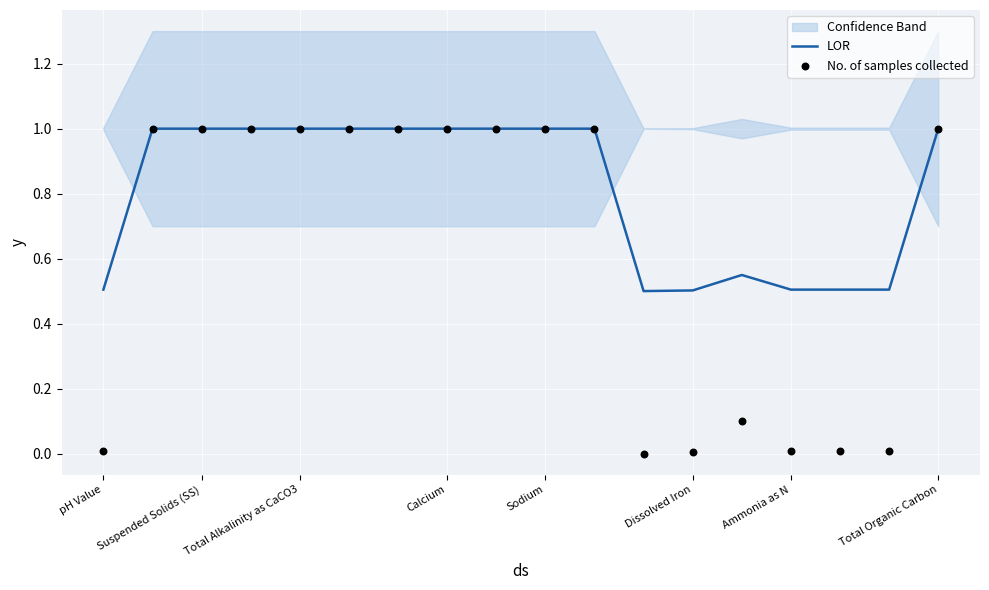

At how many categories does at least one series exceed 0?

18